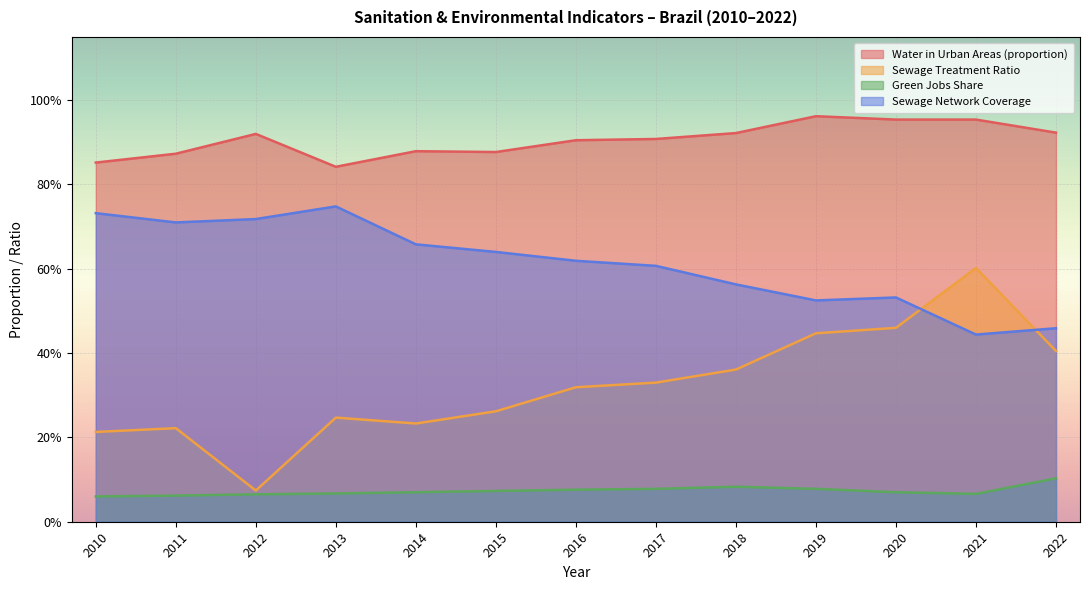

What is the spread (max minus min) of values at 2013?

0.8